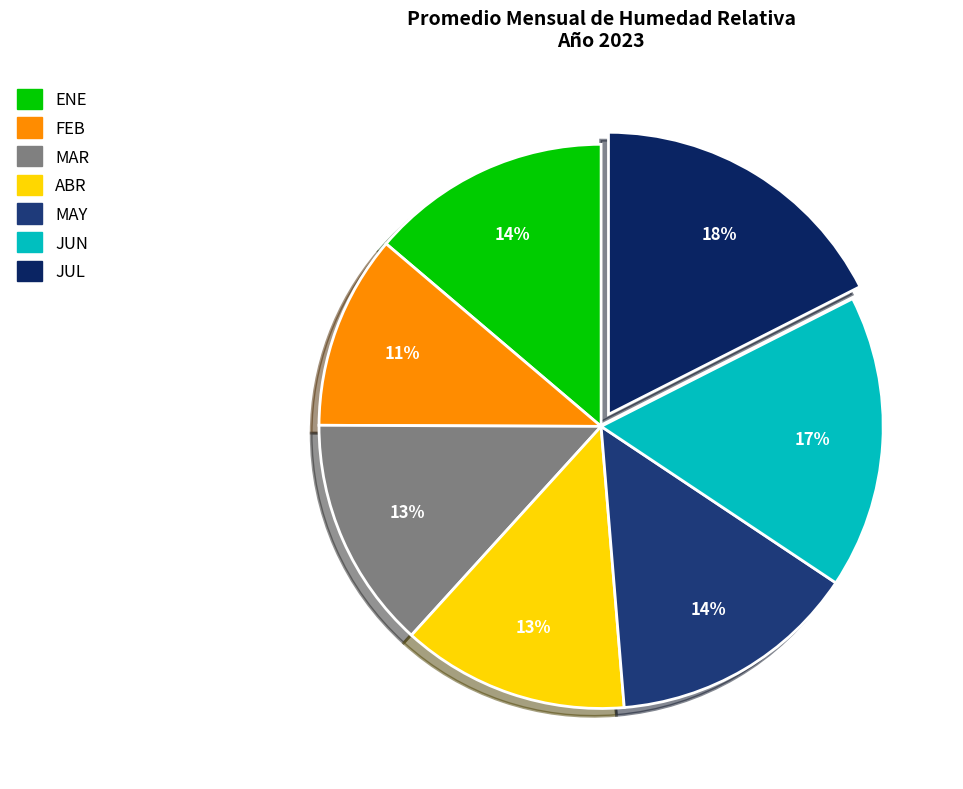

True or false: MAY accounts for 28% of the total.

False